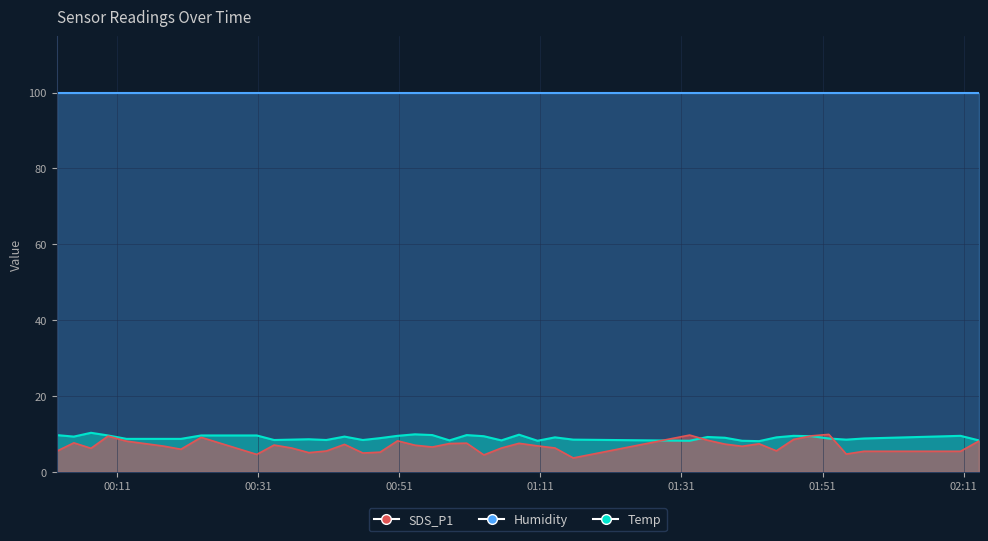

How many interior local peaks does the Temp series have?

10